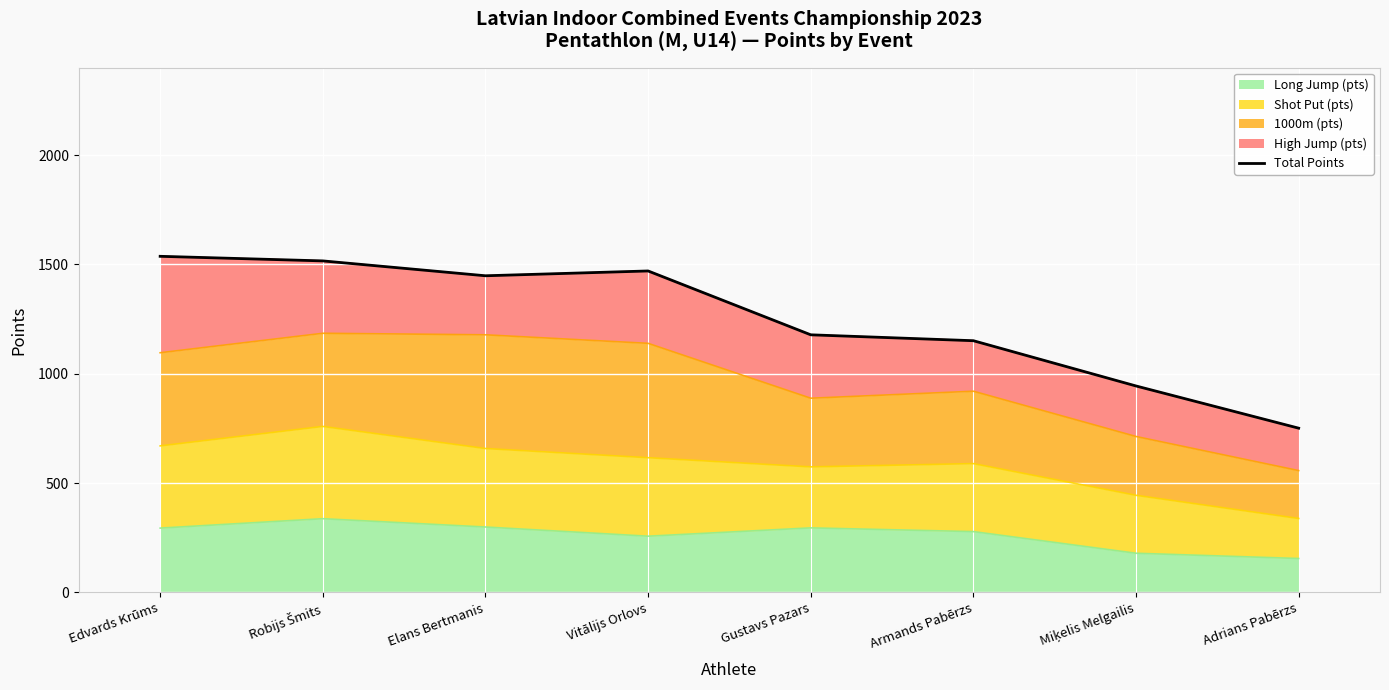

What is the change in value from Vitālijs Orlovs to Gustavs Pazars?

-292